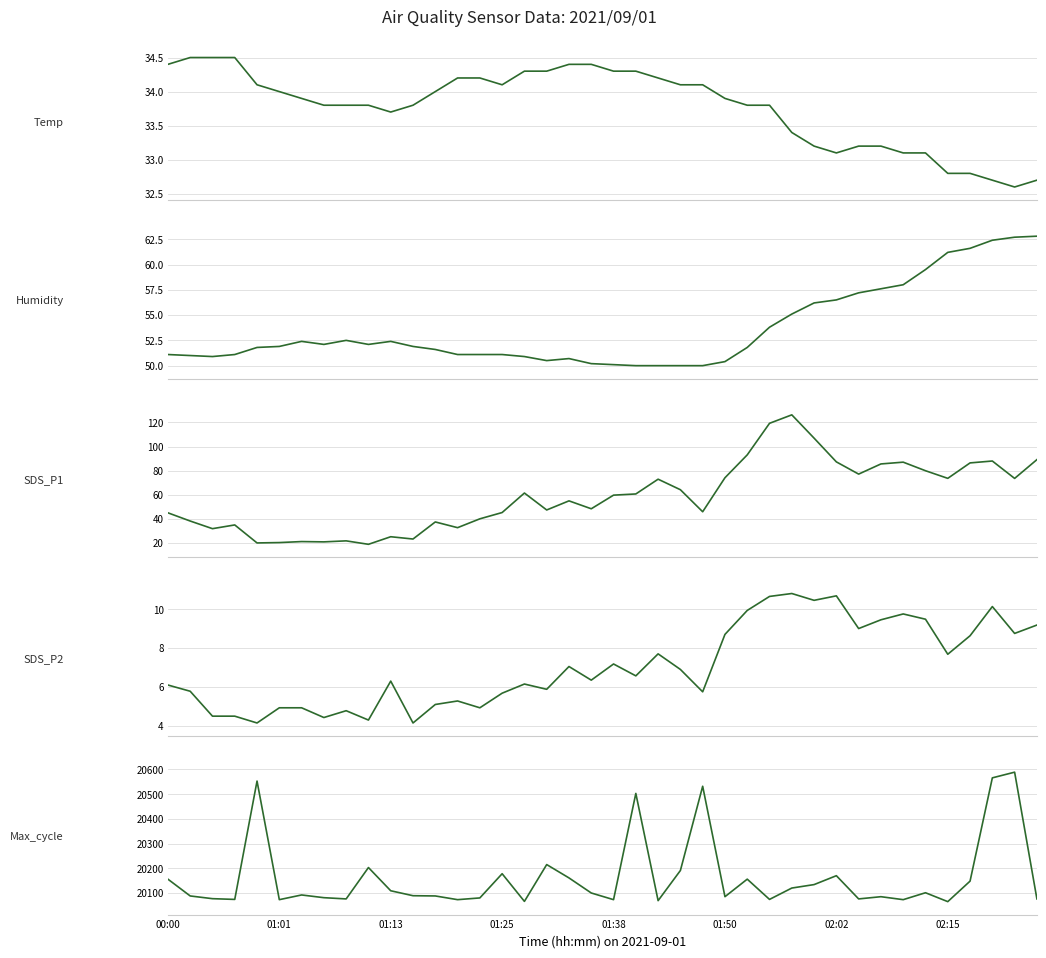

Reading left to right, extract all data points from this chart.

Temp: 34.4	34.5	34.5	34.5	34.1	34.0	33.9	33.8	33.8	33.8	33.7	33.8	34.0	34.2	34.2	34.1	34.3	34.3	34.4	34.4	34.3	34.3	34.2	34.1	34.1	33.9	33.8	33.8	33.4	33.2	33.1	33.2	33.2	33.1	33.1	32.8	32.8	32.7	32.6	32.7
Humidity: 51.1	51.0	50.9	51.1	51.8	51.9	52.4	52.1	52.5	52.1	52.4	51.9	51.6	51.1	51.1	51.1	50.9	50.5	50.7	50.2	50.1	50.0	50.0	50.0	50.0	50.4	51.8	53.8	55.1	56.2	56.5	57.2	57.6	58.0	59.5	61.2	61.6	62.4	62.7	62.8
SDS_P1: 45.0	38.1	31.8	34.9	19.9	20.2	21.1	20.8	21.7	18.8	25.1	23.2	37.4	32.6	40.0	45.2	61.4	47.3	54.9	48.3	59.6	60.6	72.9	64.2	45.9	74.1	93.1	119.3	126.3	107.0	87.3	77.1	85.6	87.0	79.9	73.6	86.4	88.0	73.5	89.2
SDS_P2: 6.1	5.8	4.5	4.5	4.2	4.9	4.9	4.4	4.8	4.3	6.3	4.2	5.1	5.3	4.9	5.7	6.2	5.9	7.0	6.3	7.2	6.6	7.7	6.9	5.8	8.7	9.9	10.7	10.8	10.4	10.7	9.0	9.4	9.8	9.5	7.7	8.6	10.1	8.8	9.2
Max_cycle: 20156.0	20088.0	20077.0	20074.0	20553.0	20073.0	20092.0	20081.0	20076.0	20203.0	20109.0	20089.0	20088.0	20073.0	20080.0	20178.0	20066.0	20215.0	20161.0	20100.0	20073.0	20503.0	20069.0	20191.0	20532.0	20085.0	20156.0	20074.0	20120.0	20134.0	20170.0	20076.0	20085.0	20073.0	20101.0	20065.0	20148.0	20566.0	20589.0	20076.0